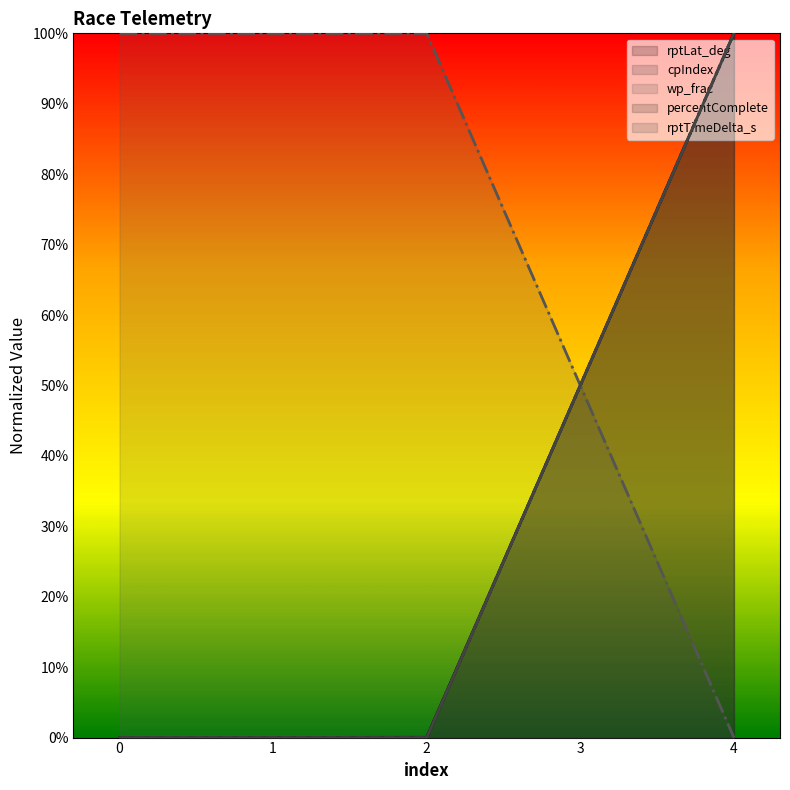

How many positive values does the rptLat_deg series have?

2